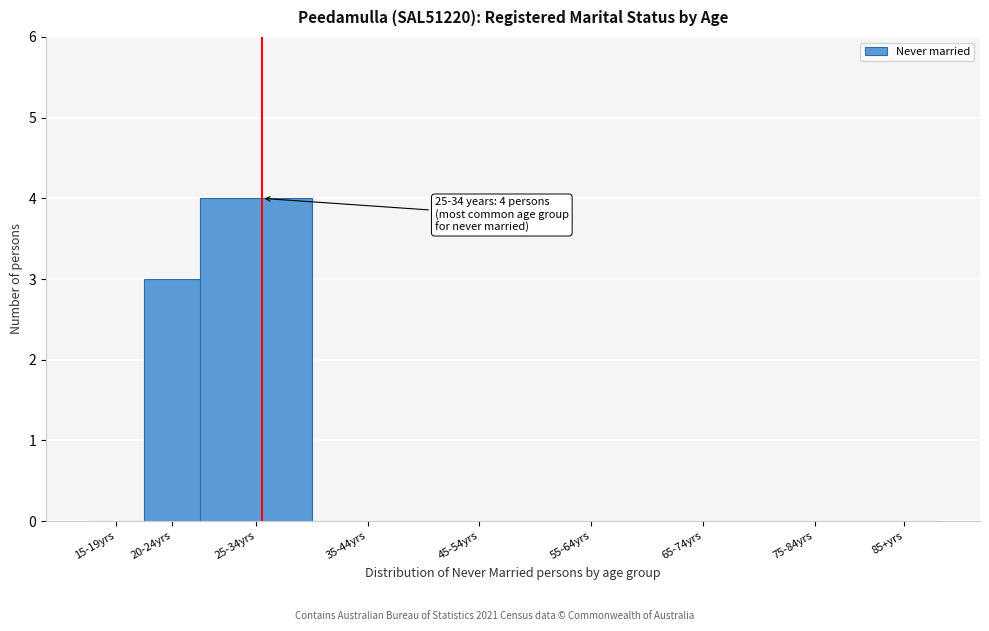

Reading left to right, what are all the values shown in this chart?

15-19yrs=0	20-24yrs=3	25-34yrs=4	35-44yrs=0	45-54yrs=0	55-64yrs=0	65-74yrs=0	75-84yrs=0	85+yrs=0